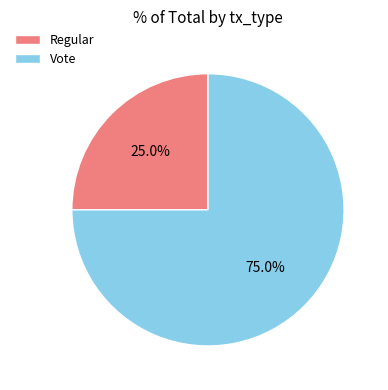

Combined, do Vote and Regular account for over 50%?

Yes